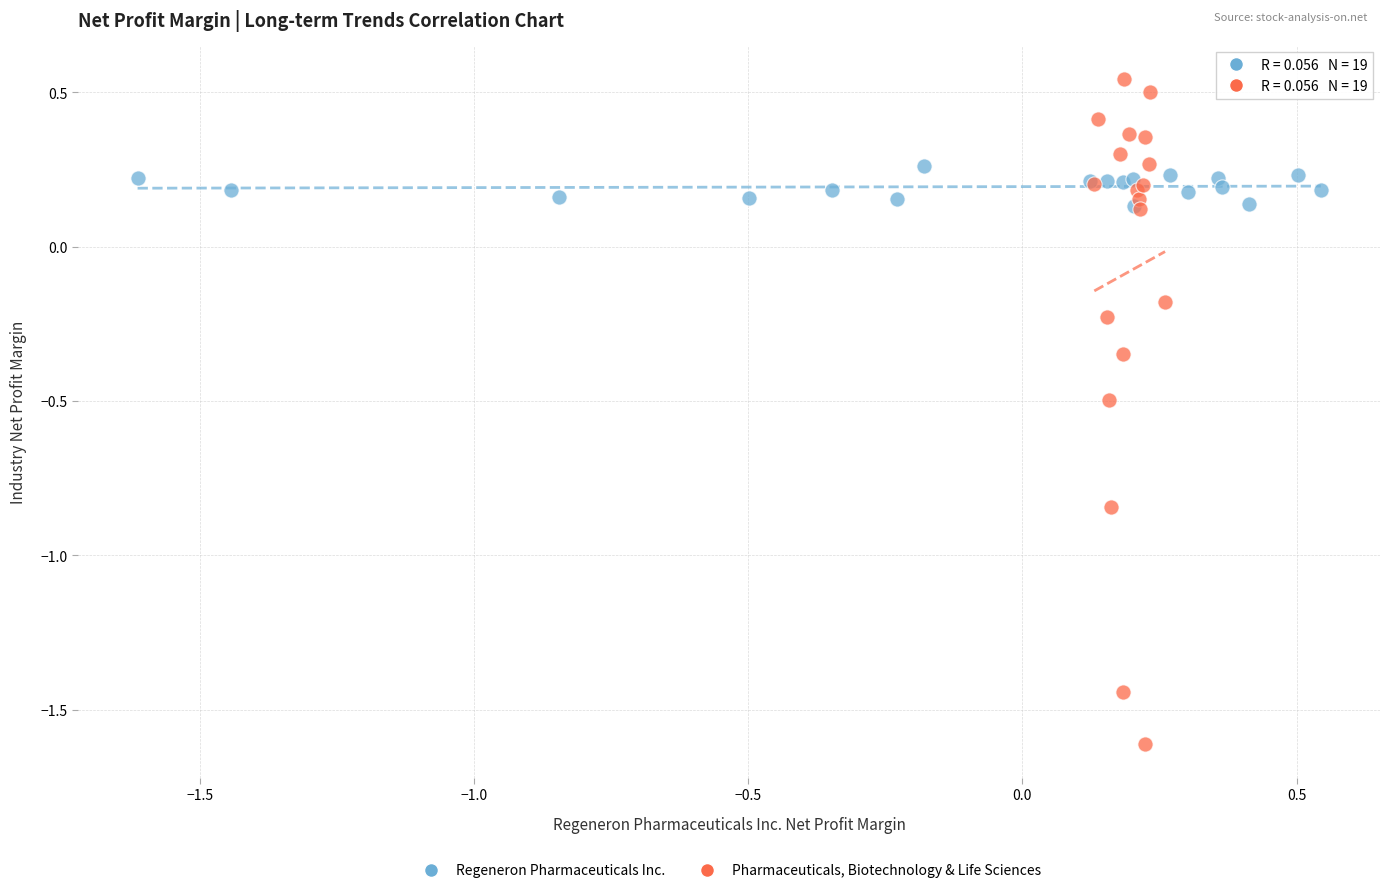

Which series contains the highest Y value?

Pharmaceuticals, Biotechnology & Life Sciences